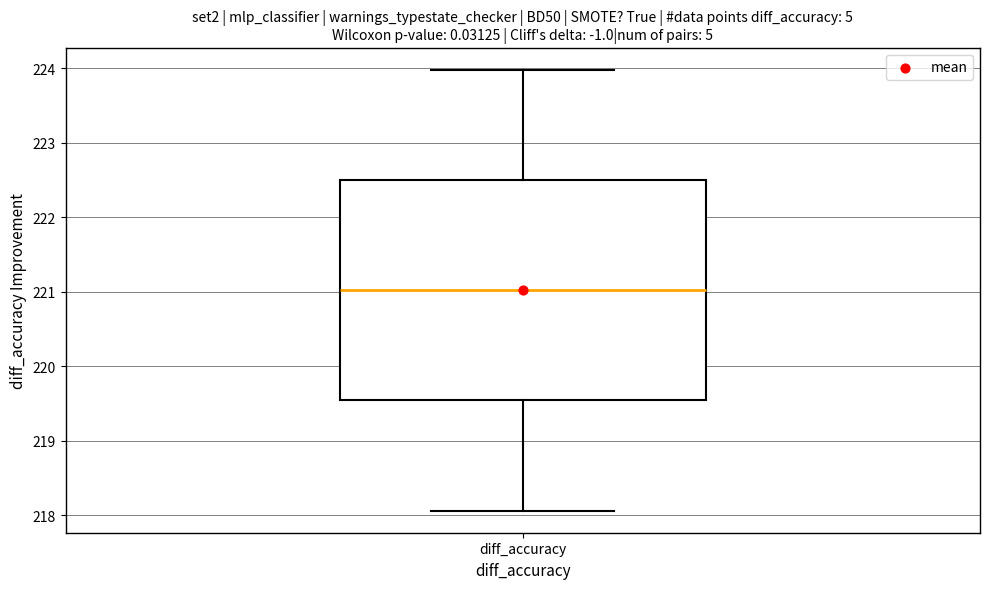

Transcribe this box plot: give where the median line is, the range the box spans, and where the two whiskers end, as read against the y-axis. The values are not printed on the chart, so give them approximately, as read against the axis.

median 221.0, box 219.5 to 222.5, whiskers 218.1 to 224.0